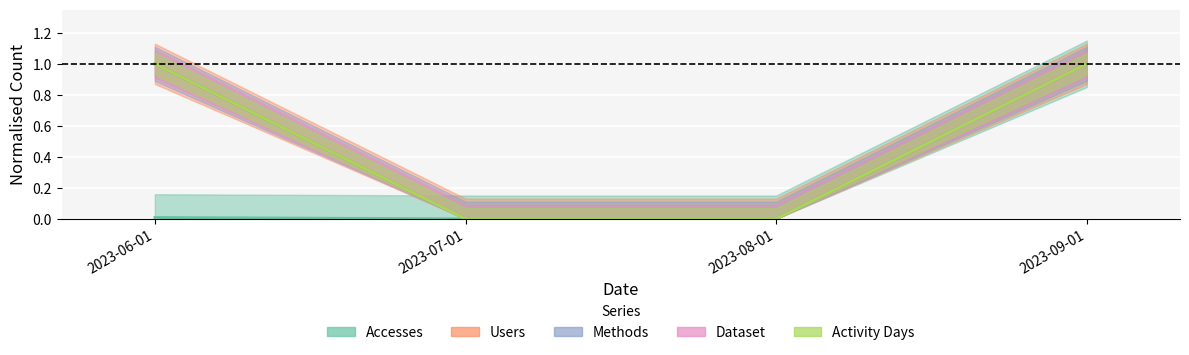

Which series has the widest spread of values?

Accesses